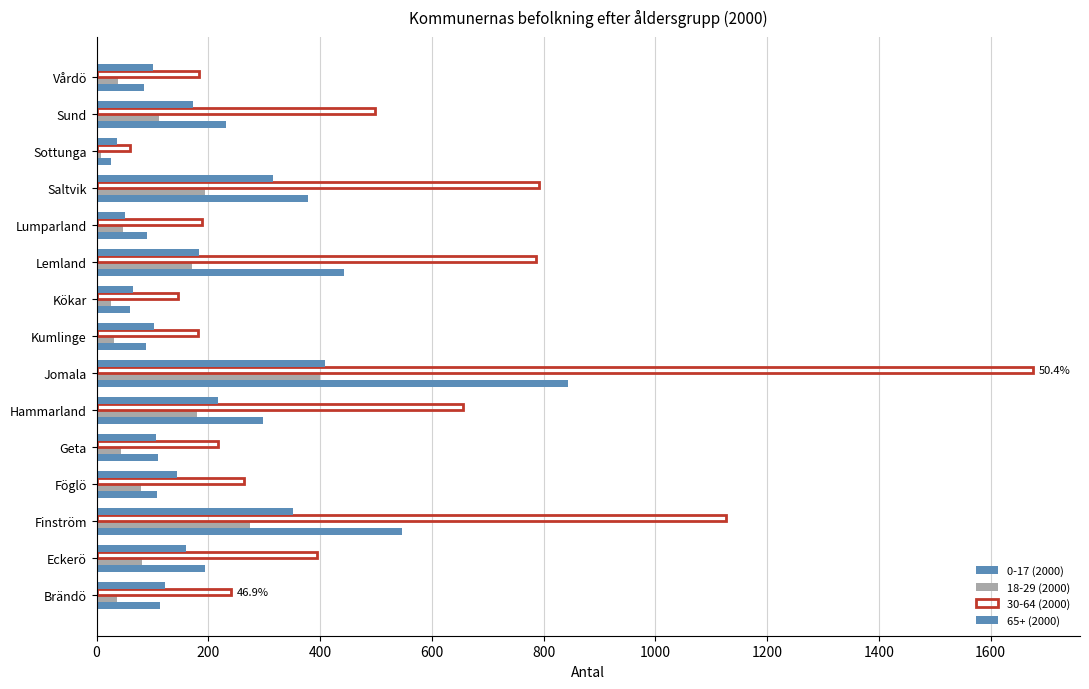

What is the greatest value displayed?

1676